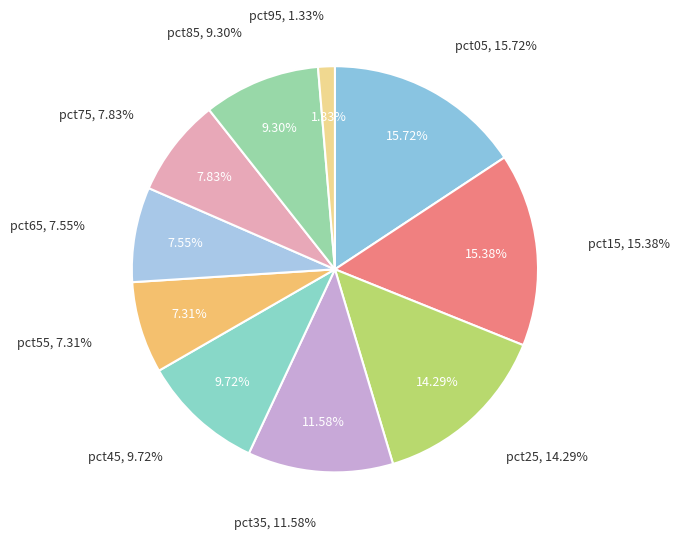

Which slice is the smallest?

pct95